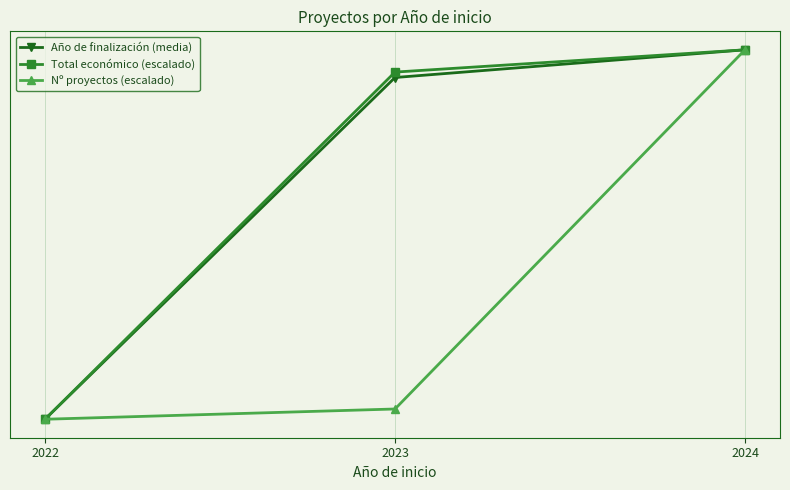

Rank the series by their maximum value, from lowest to highest.

Año de finalización (media), Total económico (escalado), Nº proyectos (escalado)